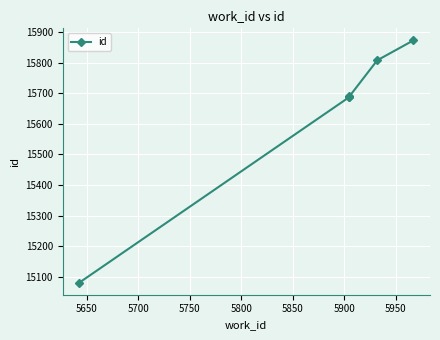

Does the chart display data point markers on the line(s)?

Yes